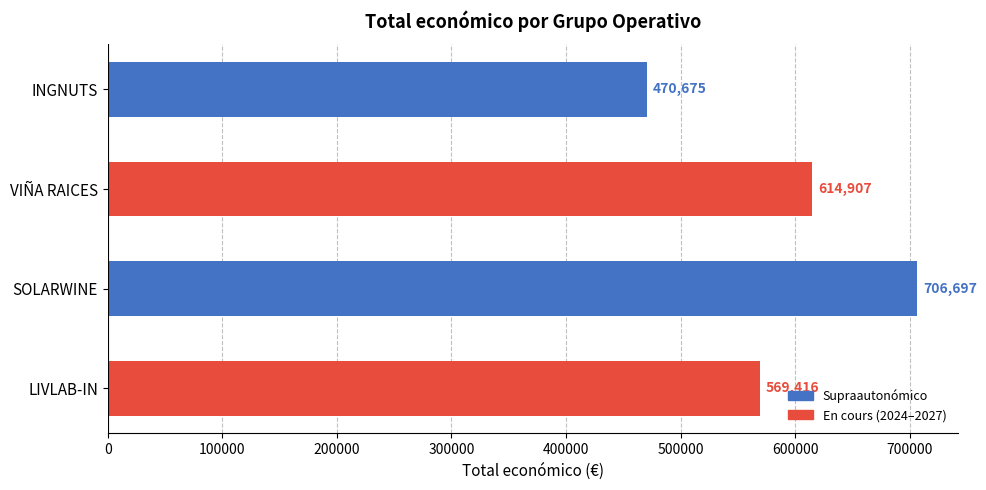

Are the bars grouped side by side (vs. stacked)?

No